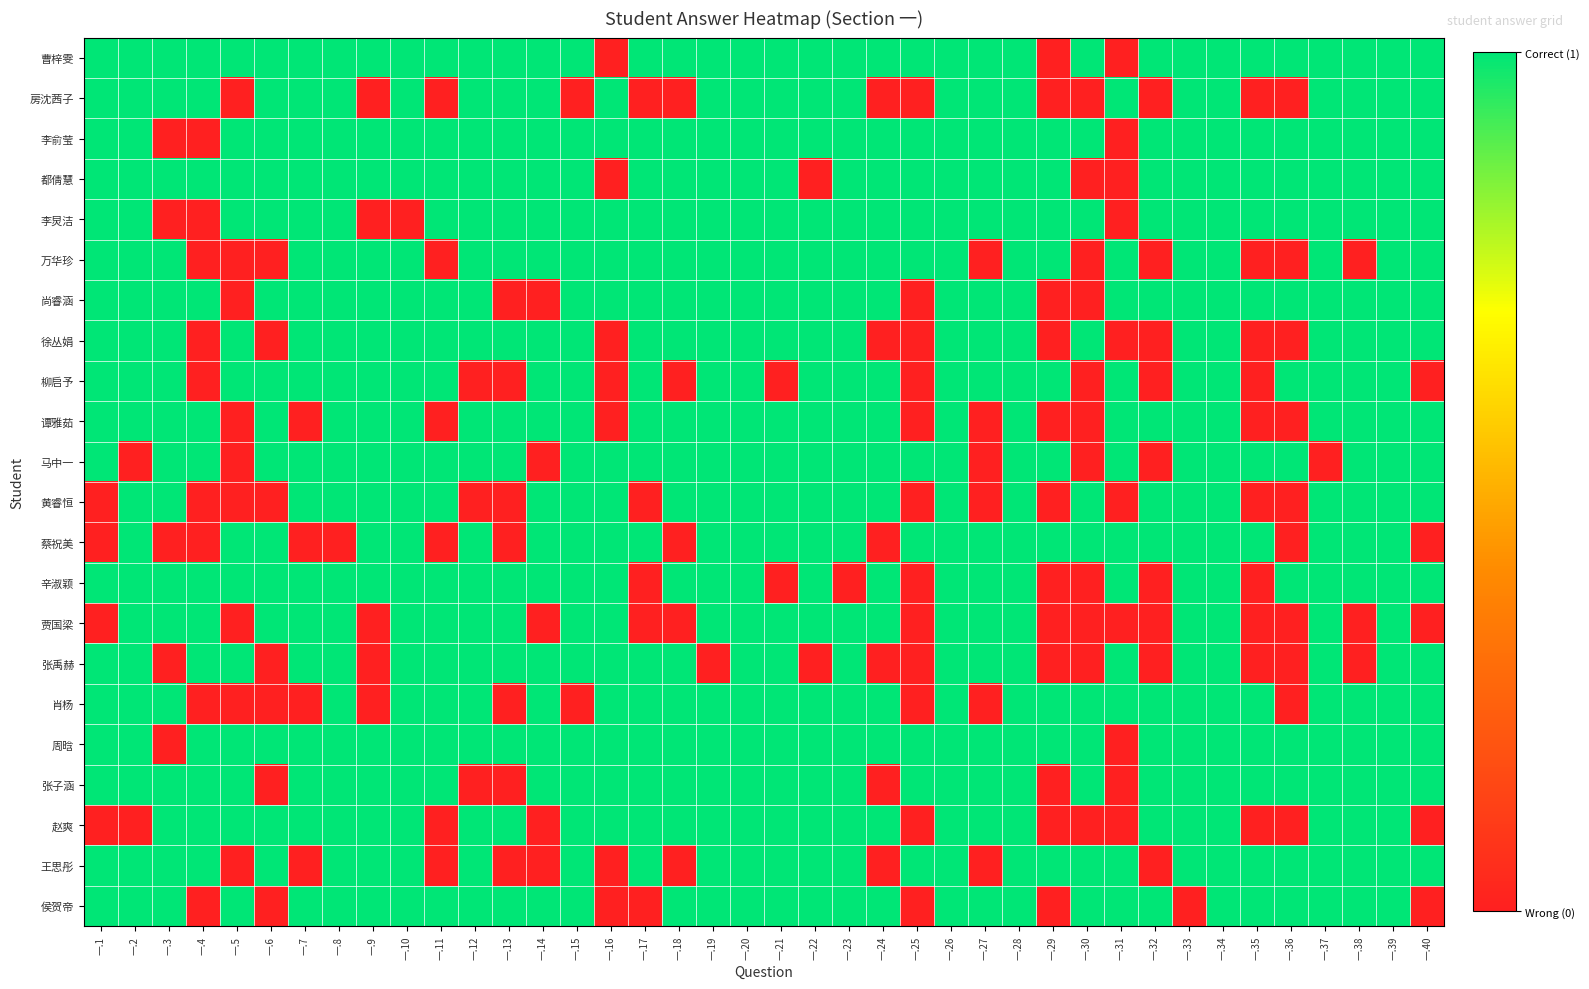

Rank the series by their maximum value, from lowest to highest.

曹梓雯, 房沈茜子, 李俞莹, 都倩慧, 李炅洁, 万华珍, 尚睿涵, 徐丛娟, 柳启予, 谭雅茹, 马中一, 黄睿恒, 蔡祝美, 辛淑颖, 贾国梁, 张禹赫, 肖杨, 周晗, 张子涵, 赵爽, 王思彤, 侯贺帝